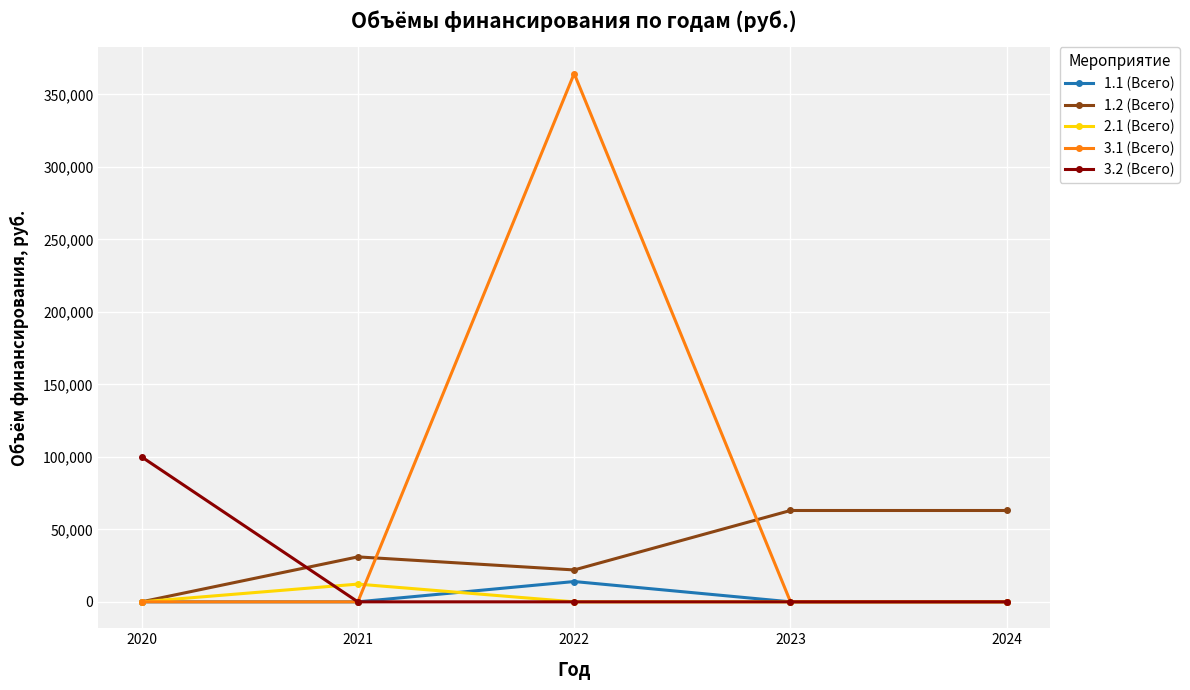

True or false: 1.1 (Всего) has more than 0 points higher than both neighbors.

True